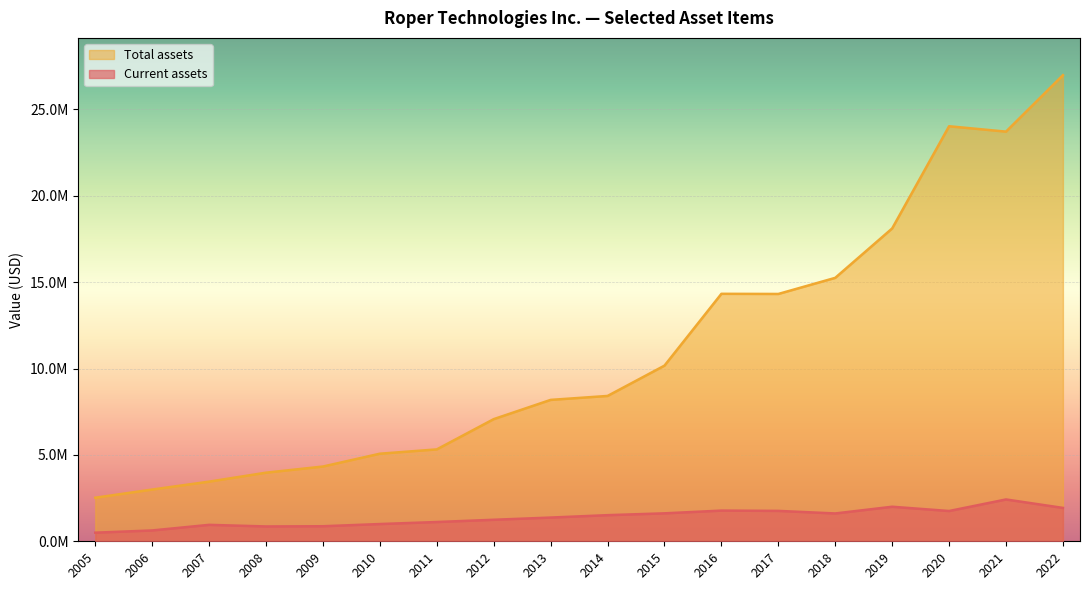

What is the difference between the maximum and minimum values in the Total assets series?

24458494